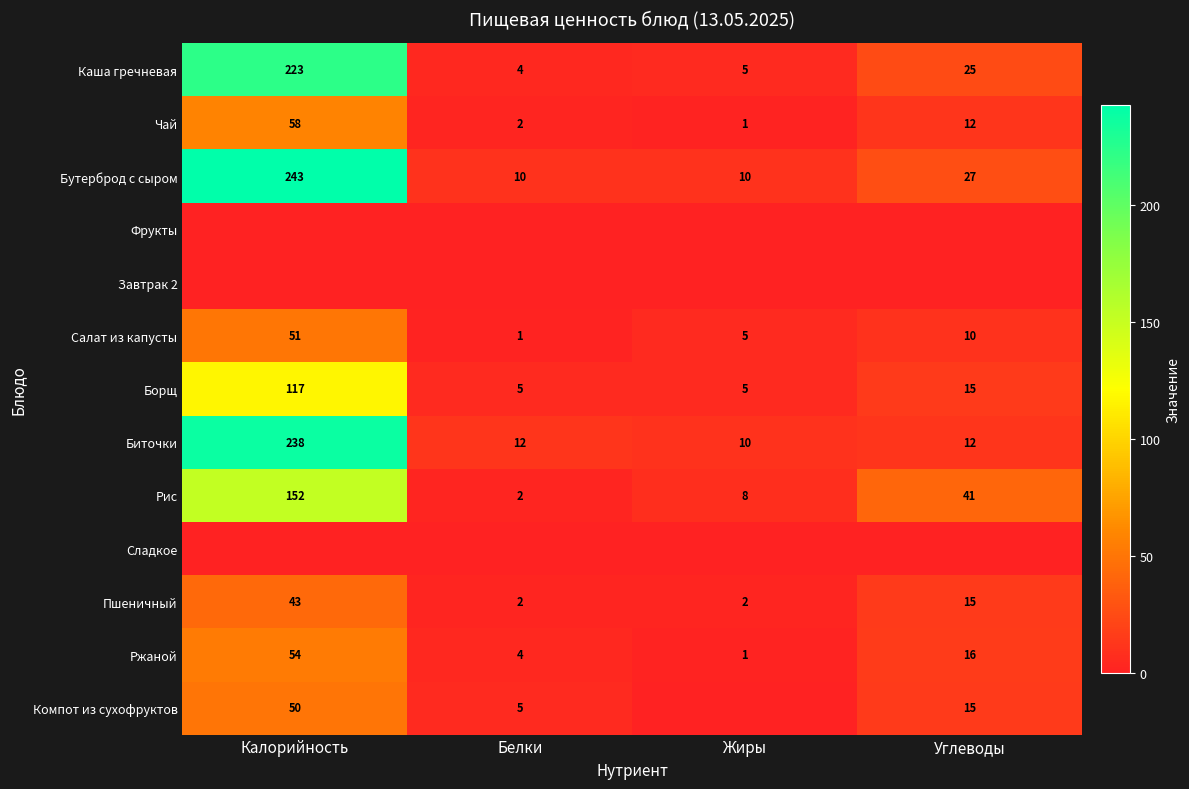

List the labels in order of Чай value, largest first.

Калорийность, Углеводы, Белки, Жиры